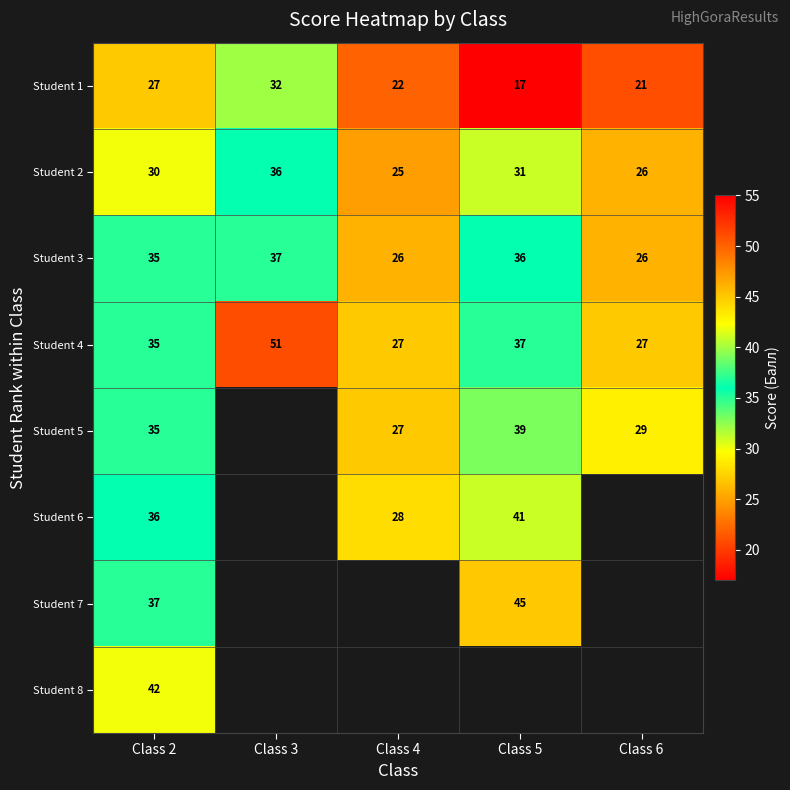

What is the average value of the Student 1 series?

24